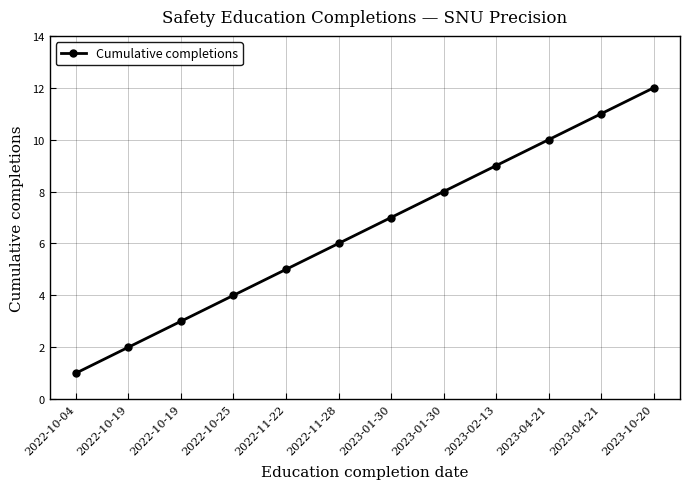

Which has a higher value, 2023-02-13 or 2023-01-30?

2023-02-13